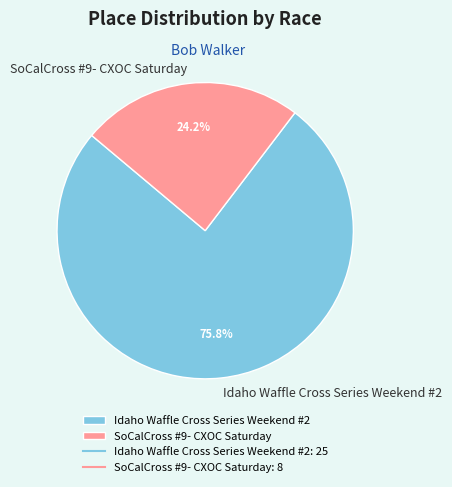

What percentage do SoCalCross #9- CXOC Saturday and Idaho Waffle Cross Series Weekend #2 together represent?

100.0%